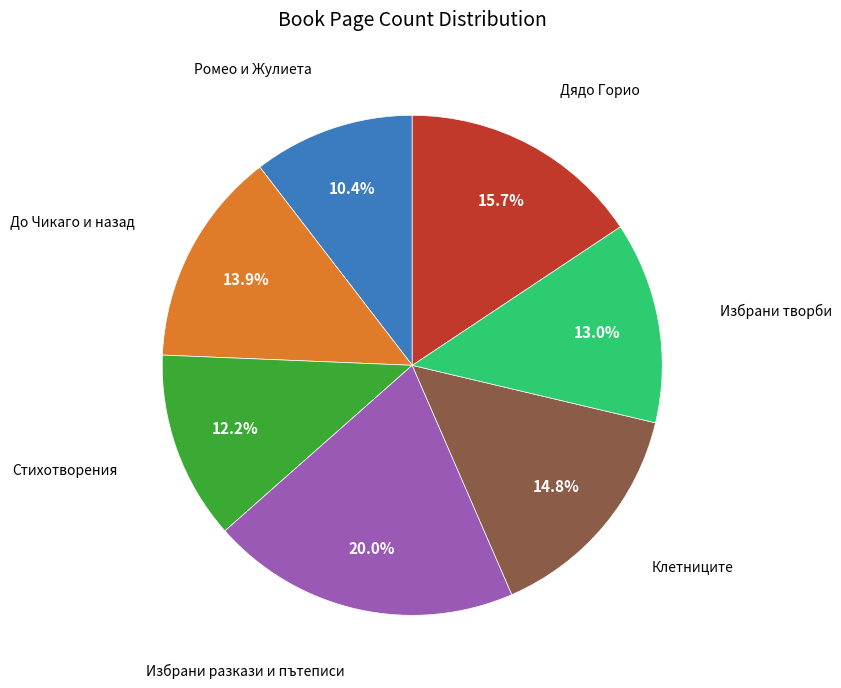

How many segments does this pie chart have?

7